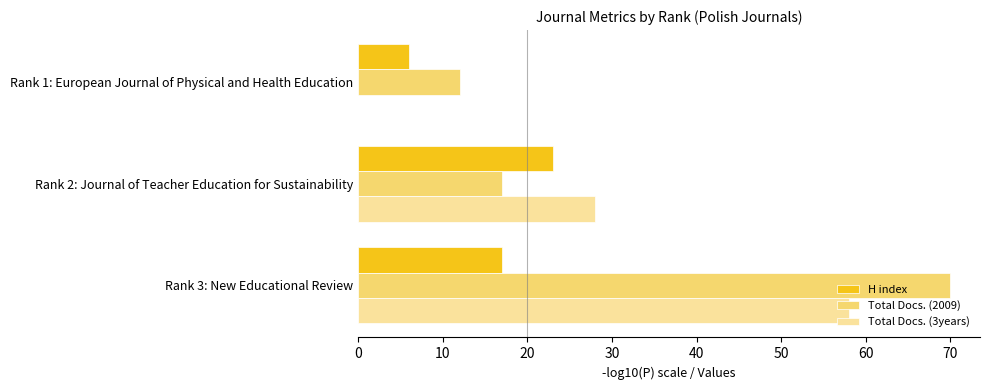

Between Rank 2: Journal of Teacher Education for Sustainability and Rank 1: European Journal of Physical and Health Education, which series saw the biggest shift?

Total Docs. (3years)